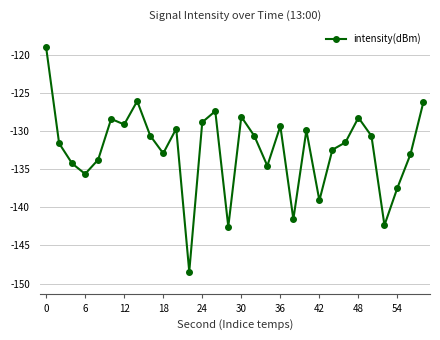

What is the minimum value shown in the chart?

-148.4